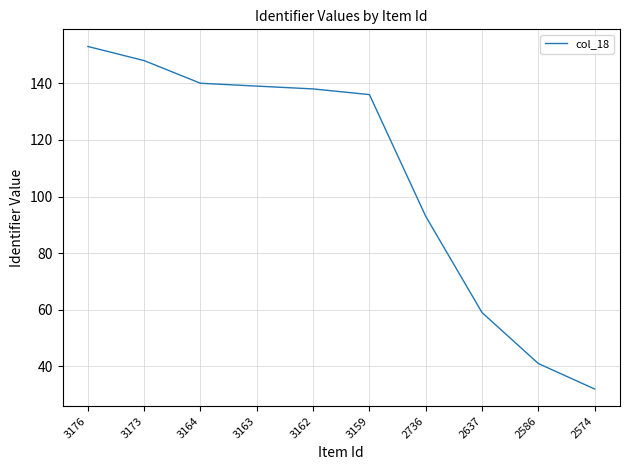

What is the difference between the second highest and minimum values?

116